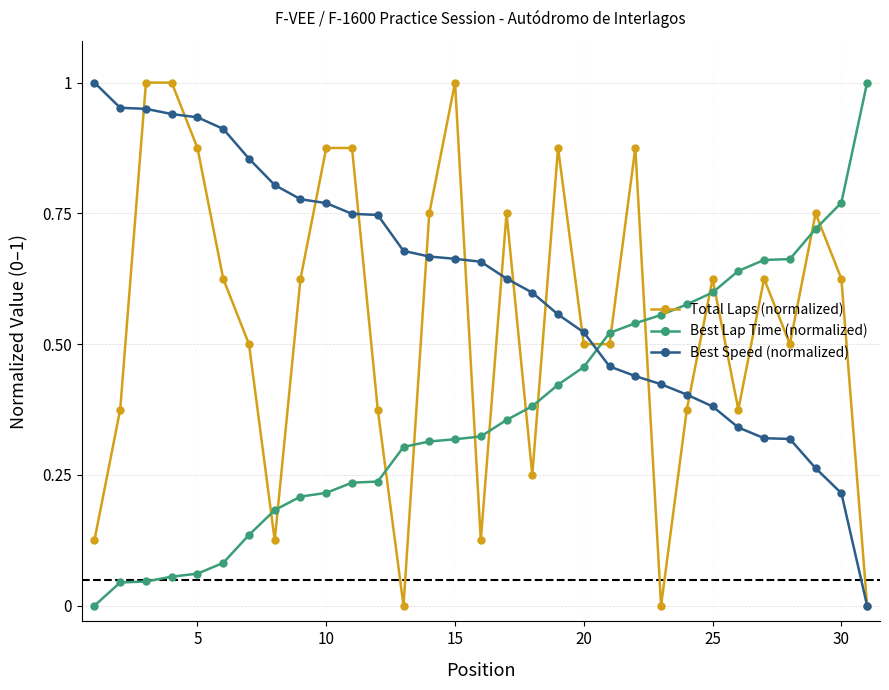

List the series in order of their overall mean, highest first.

Best Speed (normalized), Total Laps (normalized), Best Lap Time (normalized)